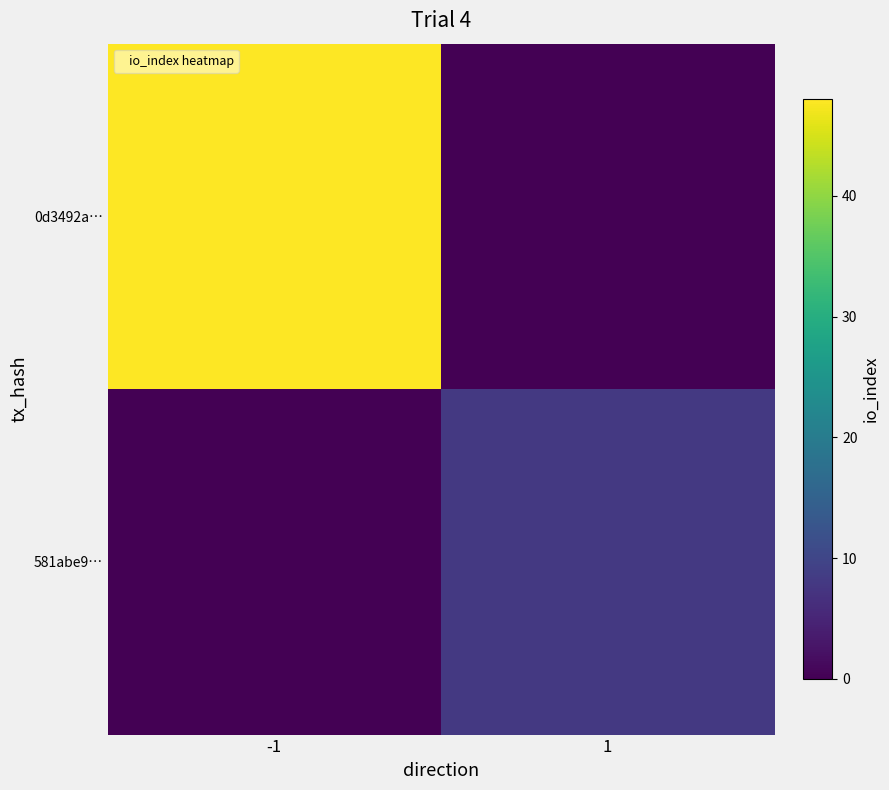

The value of 0d3492a… at -1 is 11. True or false?

False